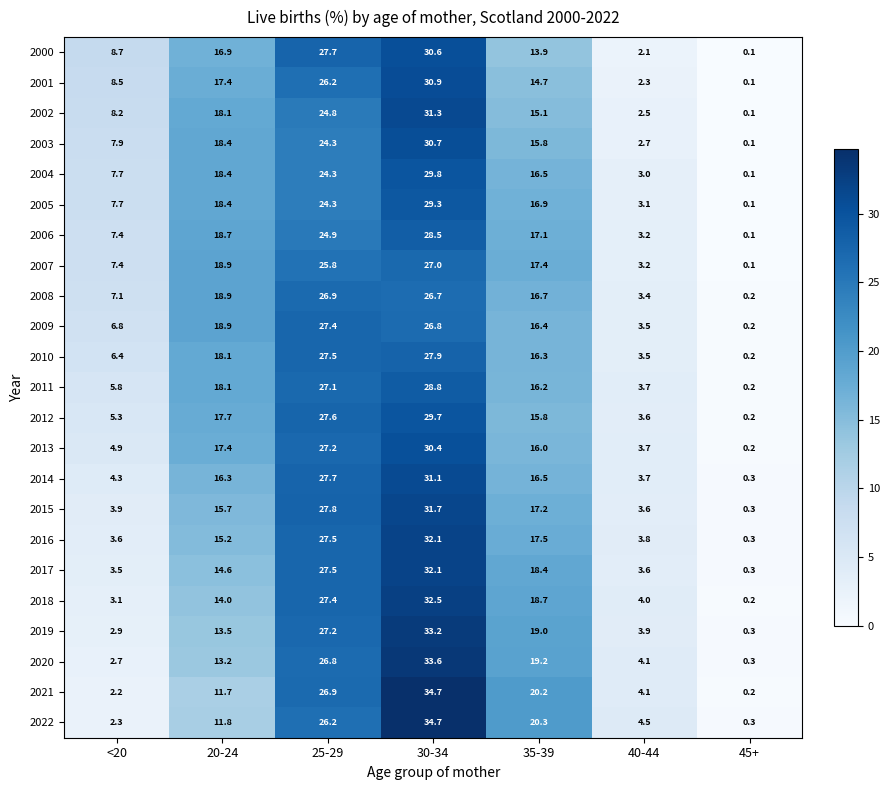

Which category has the lowest value in the 2003 series?

45+